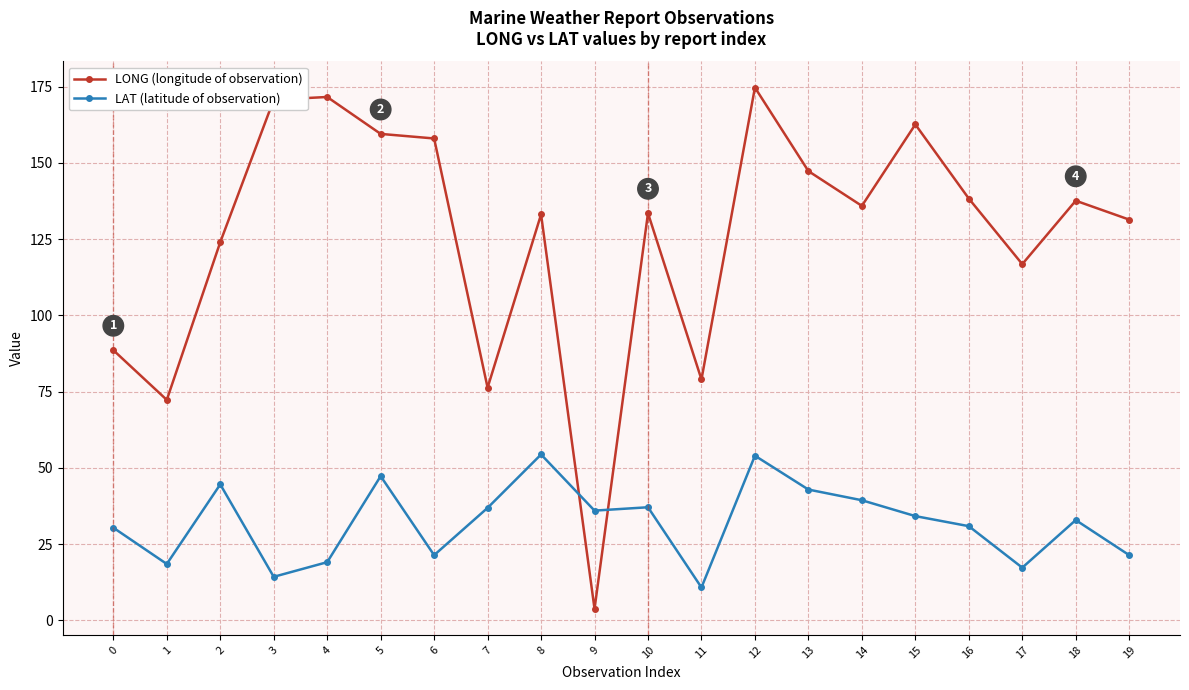

What is the total value across all series at 2?

168.6